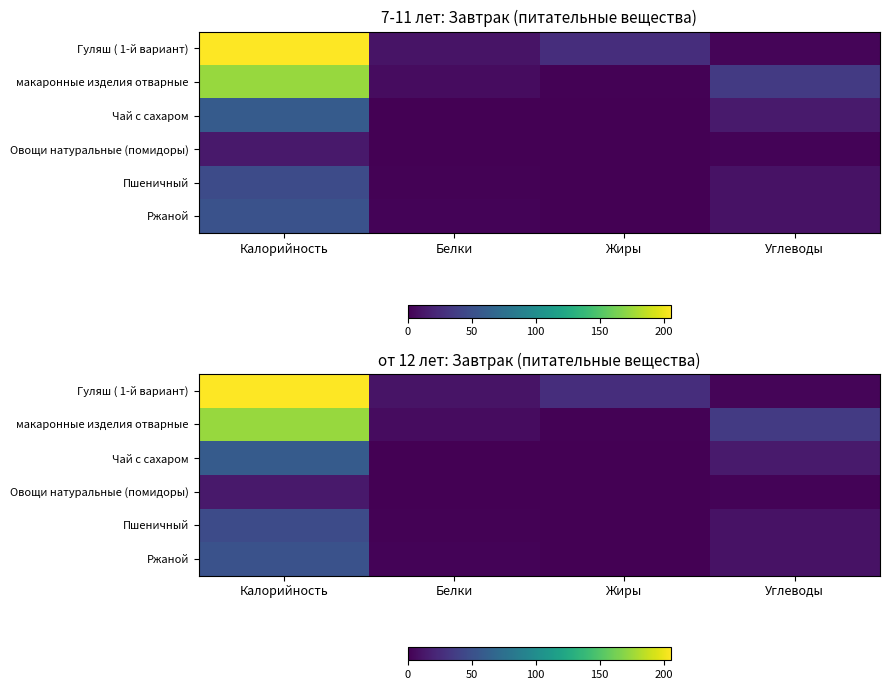

Which series has the largest total across all categories?

Гуляш ( 1-й вариант)